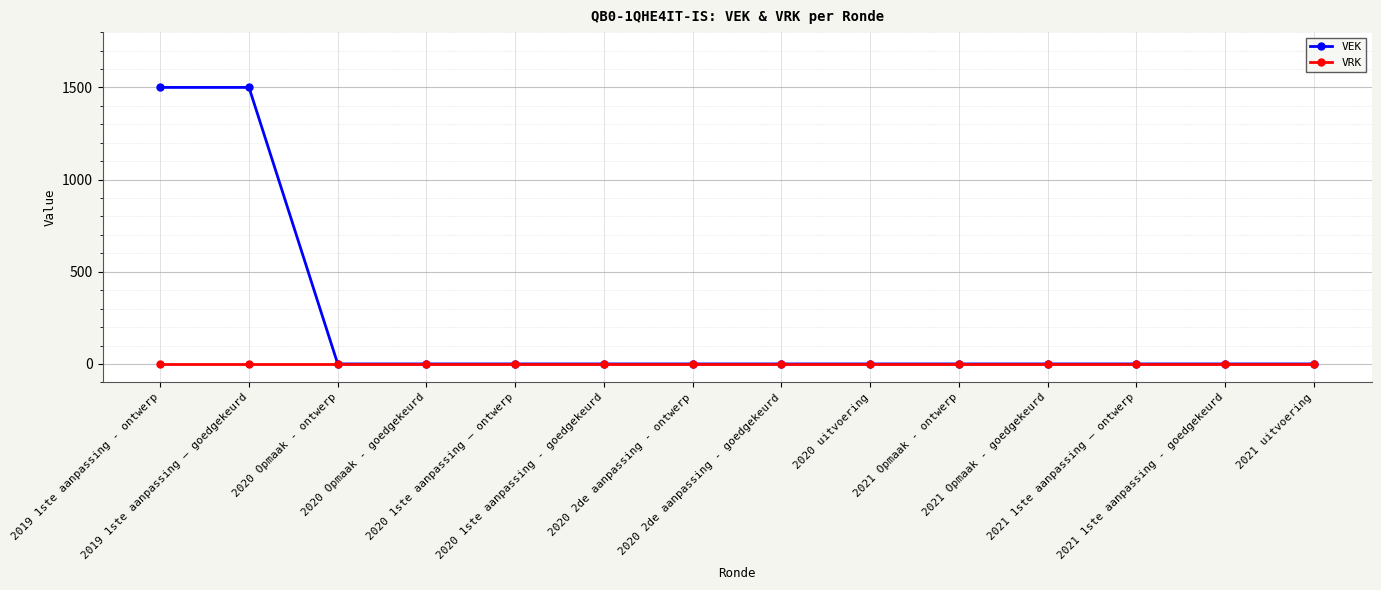

Which series has the widest spread of values?

VEK